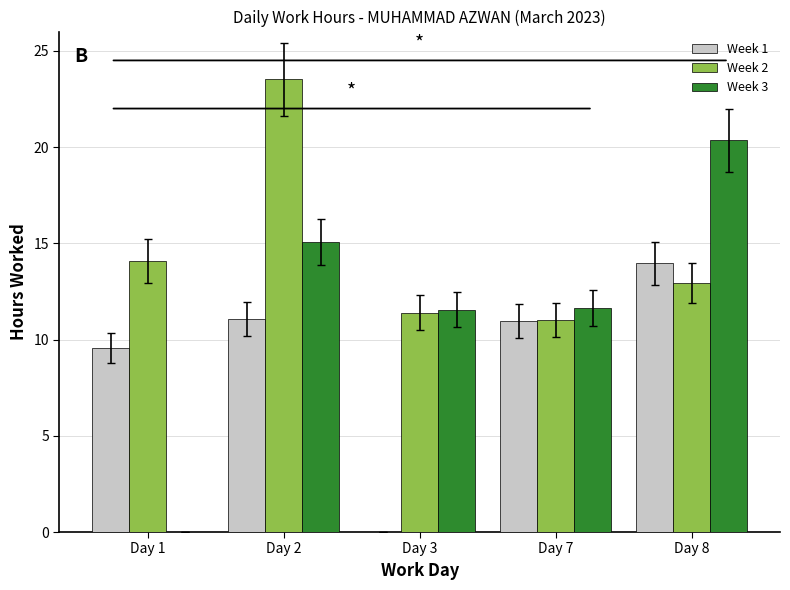

True or false: Week 1 has a value of 15.6 at Day 7.

False